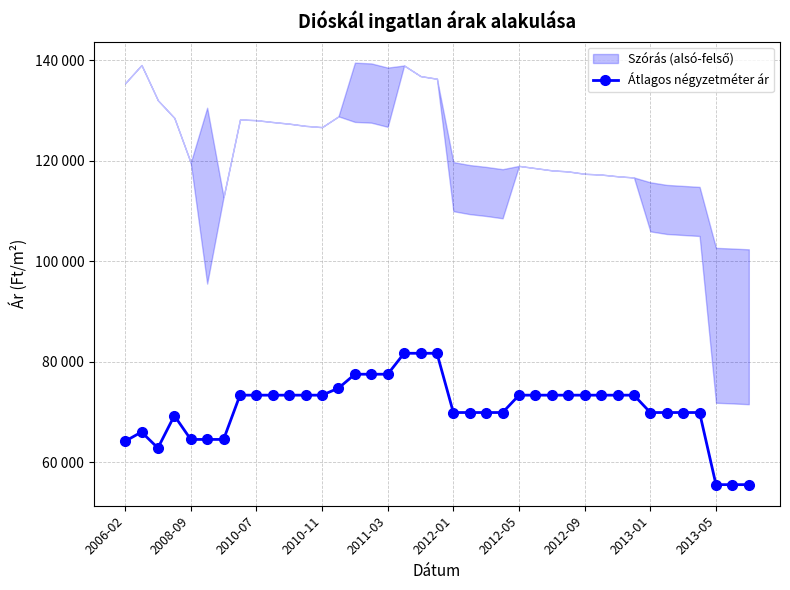

Reading left to right, transcribe all the data shown in this chart.

64167	66000	62819	69259	64527	64527	64527	73333	73333	73333	73333	73333	73333	74722	77499	77499	77499	81666	81666	81666	69880	69880	69880	69880	73333	73333	73333	73333	73333	73333	73333	73333	69880	69880	69880	69880	55535	55535	55535